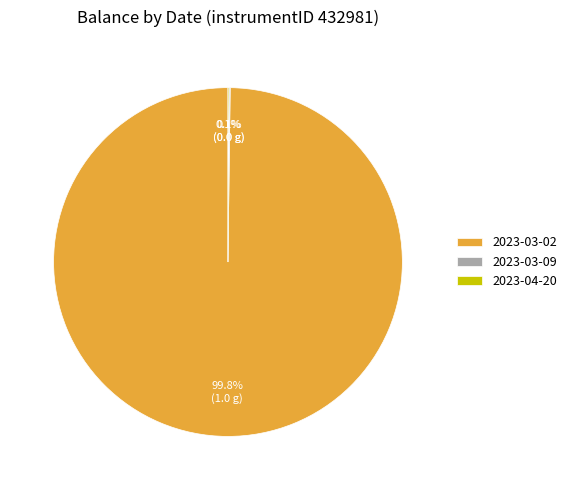

What is the largest slice in the pie chart?

2023-03-02